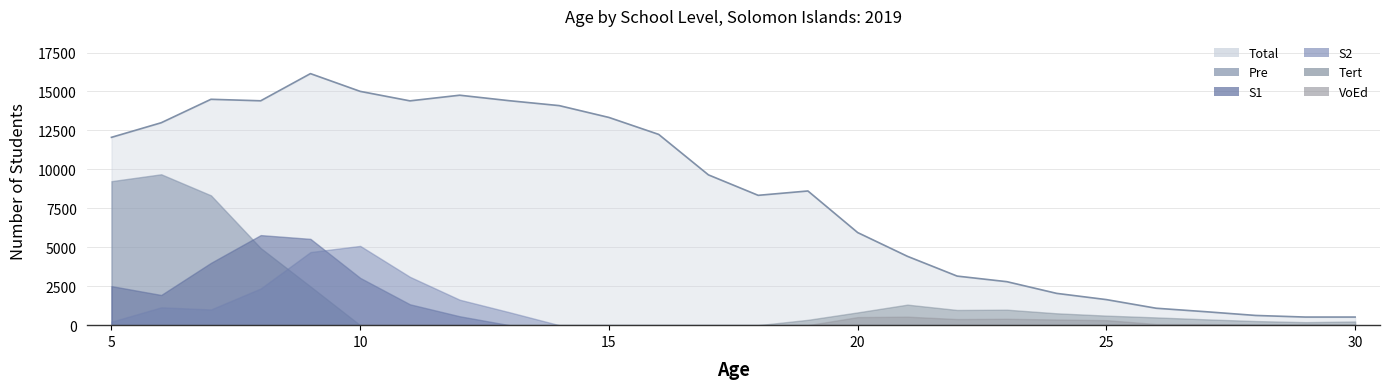

List the series in order of their peak value, highest first.

Total, Pre, S1, S2, Tert, VoEd